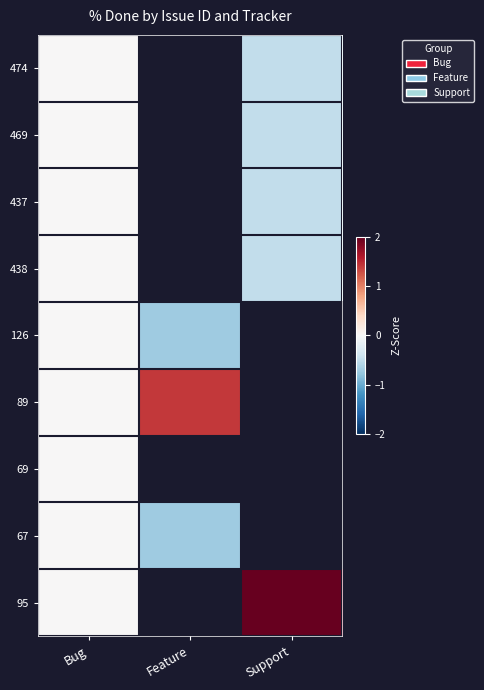

At which label does 89 first exceed 1?

Feature